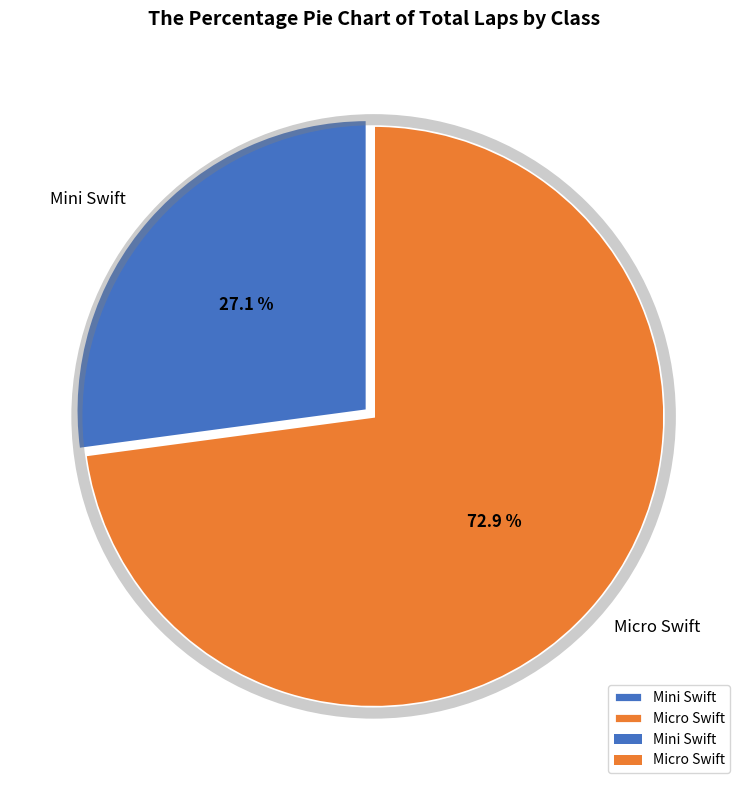

How many slices are in this pie chart?

2